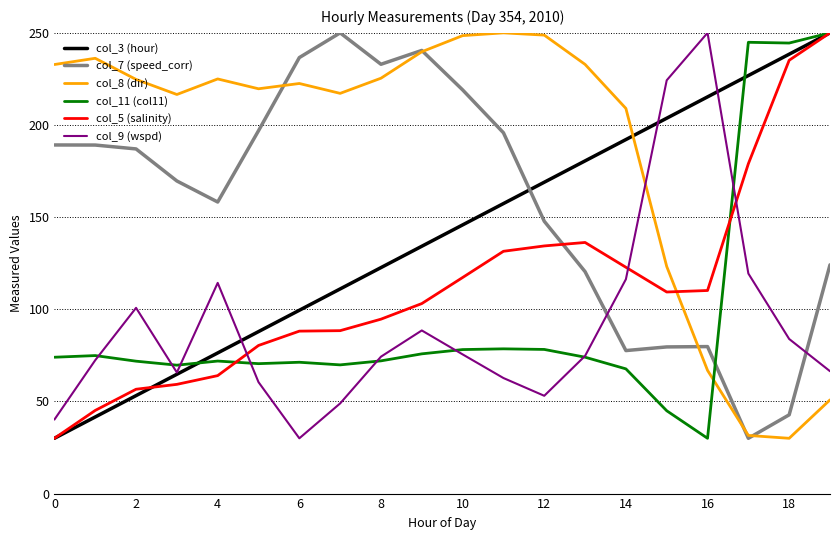

True or false: col_7 (speed_corr) and col_9 (wspd) cross at least once.

True